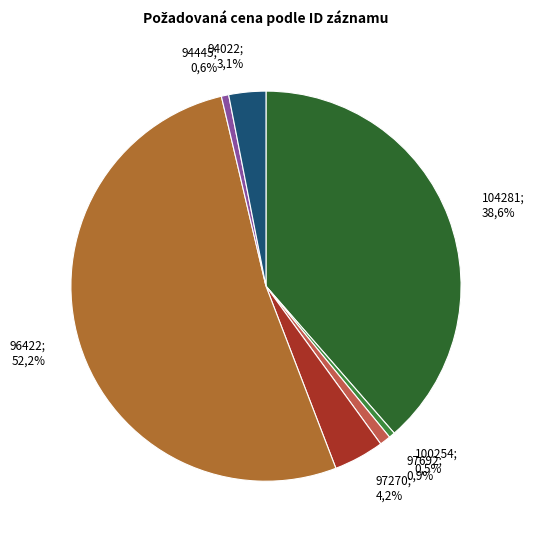

Which slice is the smallest?

100254